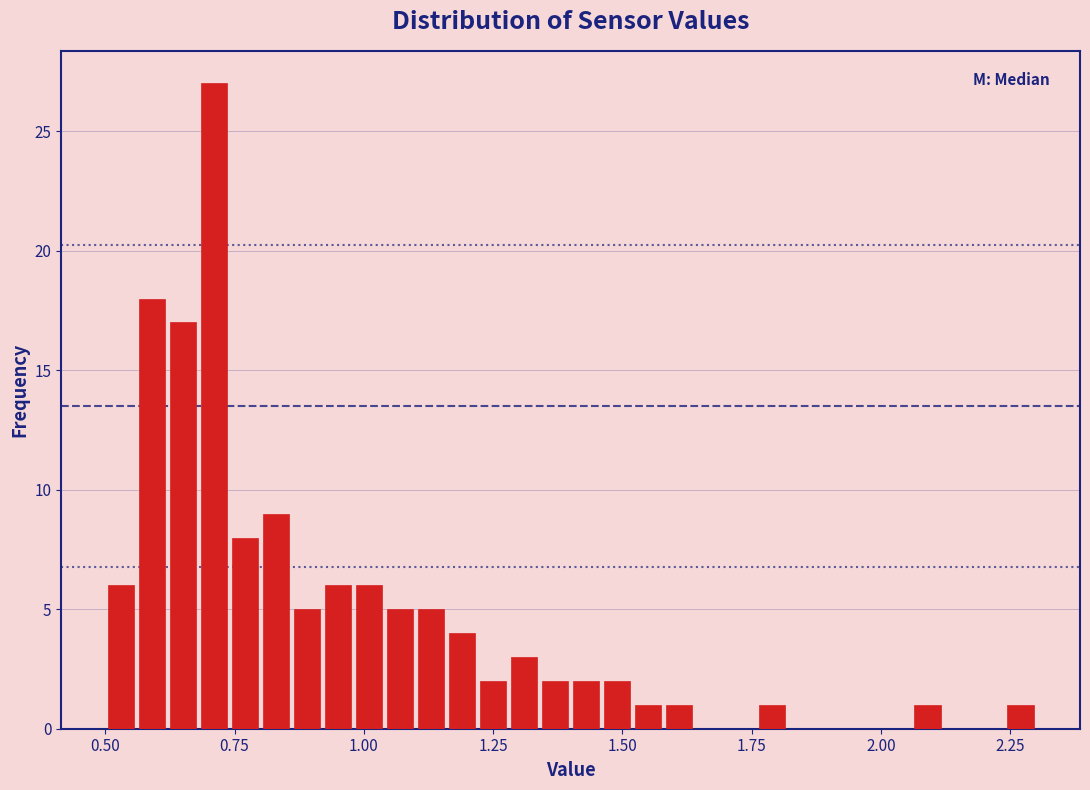

Read against the x-axis, roughly where is the centre of the tallest bar?

0.70